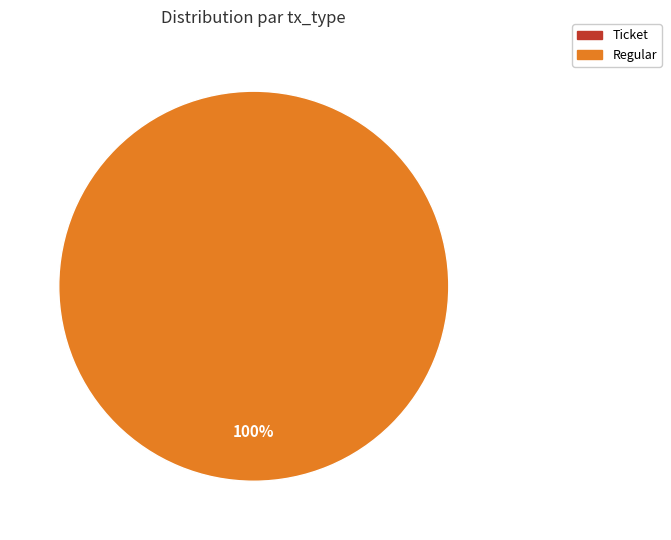

Combined, what portion of the pie is Regular and Ticket?

100.0%